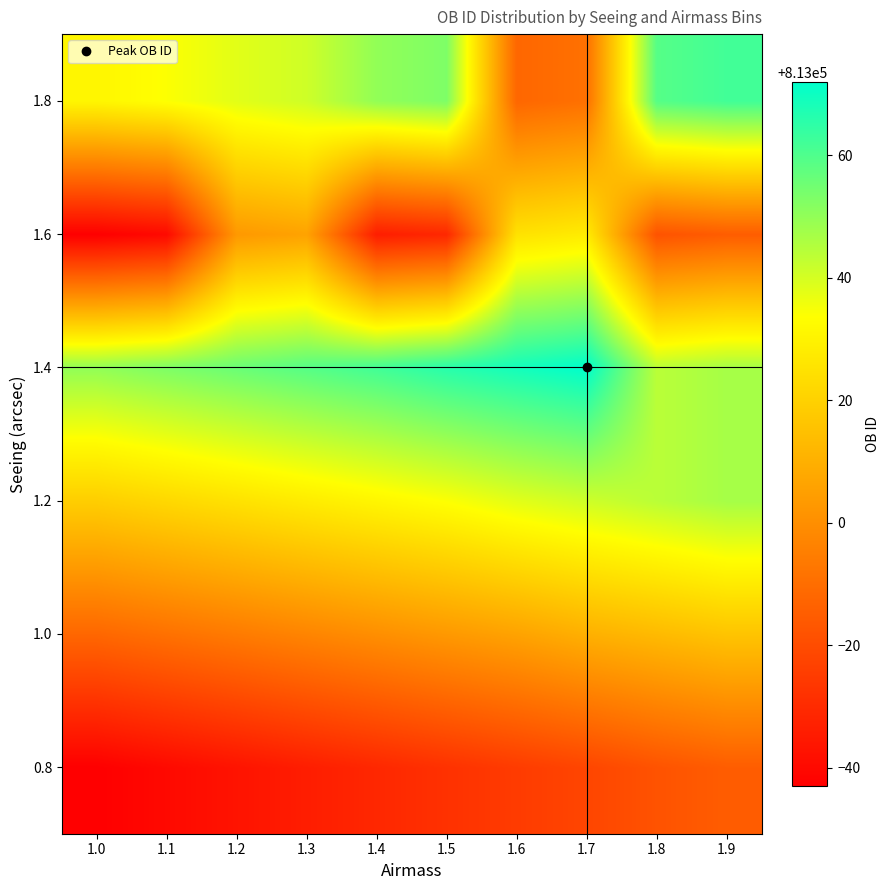

Reading left to right, transcribe all the data shown in this chart.

0.8: 1.0=812957	1.1=812960	1.2=812963	1.3=812966	1.4=812969	1.5=812972	1.6=812975	1.7=812978	1.8=812982	1.9=812985
1.0: 1.0=812988	1.1=812991	1.2=812994	1.3=812997	1.4=813000	1.5=813003	1.6=813006	1.7=813010	1.8=813013	1.9=813016
1.2: 1.0=813019	1.1=813022	1.2=813025	1.3=813028	1.4=813031	1.5=813034	1.6=813038	1.7=813041	1.8=813044	1.9=813047
1.4: 1.0=813050	1.1=813053	1.2=813056	1.3=813059	1.4=813062	1.5=813066	1.6=813069	1.7=813072	1.8=813044	1.9=813047
1.6: 1.0=812957	1.1=812960	1.2=813003	1.3=813006	1.4=812966	1.5=812969	1.6=813025	1.7=813028	1.8=812982	1.9=812985
1.8: 1.0=813031	1.1=813034	1.2=813038	1.3=813041	1.4=813050	1.5=813053	1.6=812988	1.7=812991	1.8=813059	1.9=813062